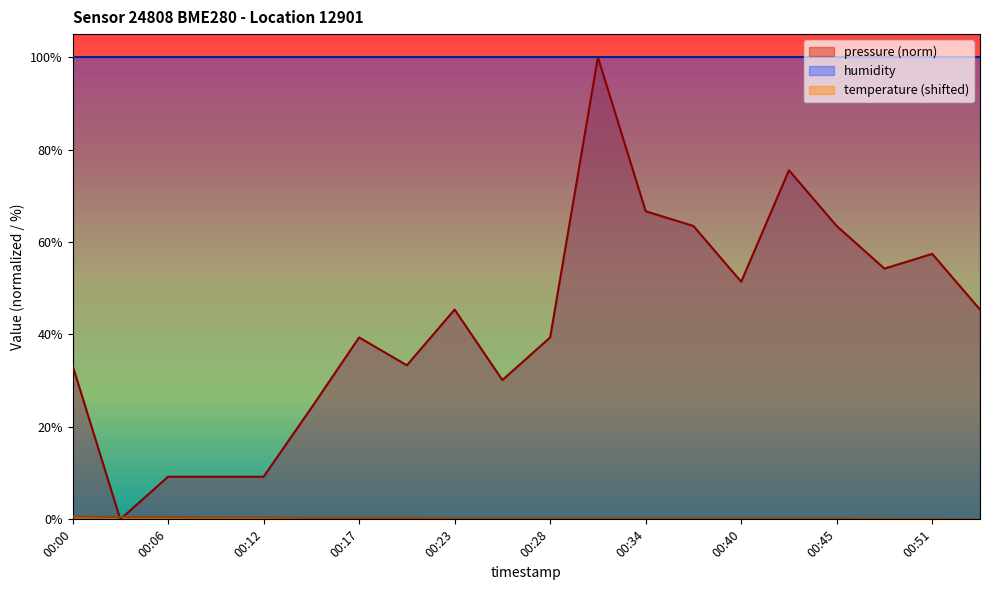

True or false: temperature and pressure cross at least once.

True